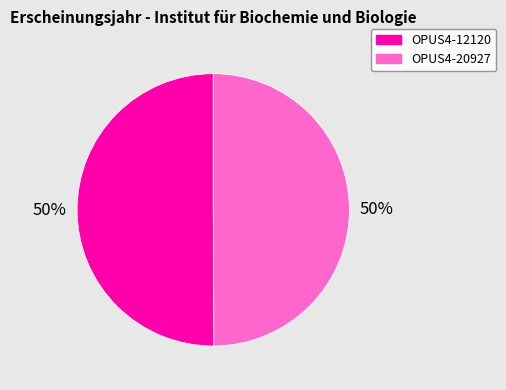

How many segments does this pie chart have?

2